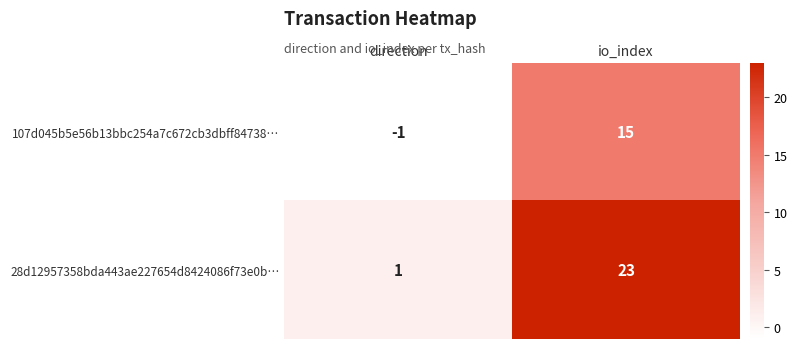

Which category has the highest value across all series?

io_index